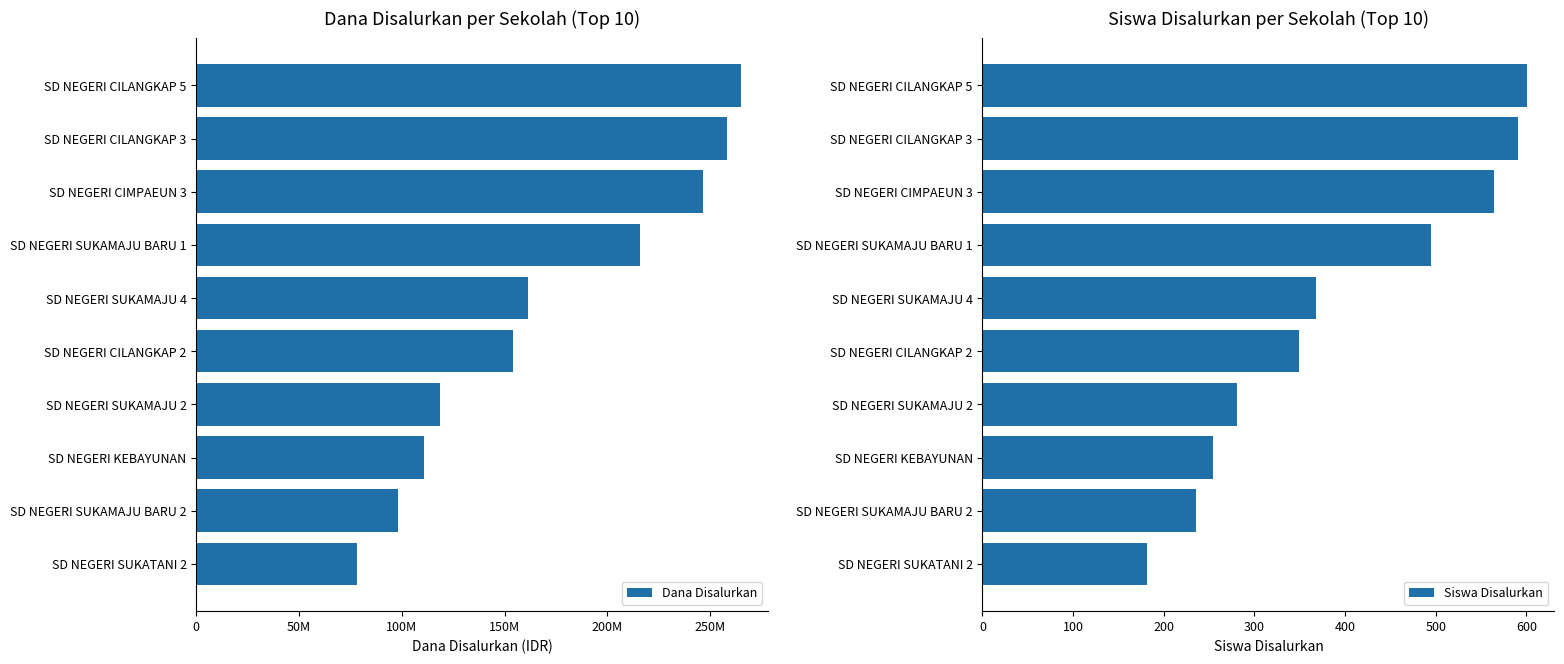

Count the number of data series in this chart.

2